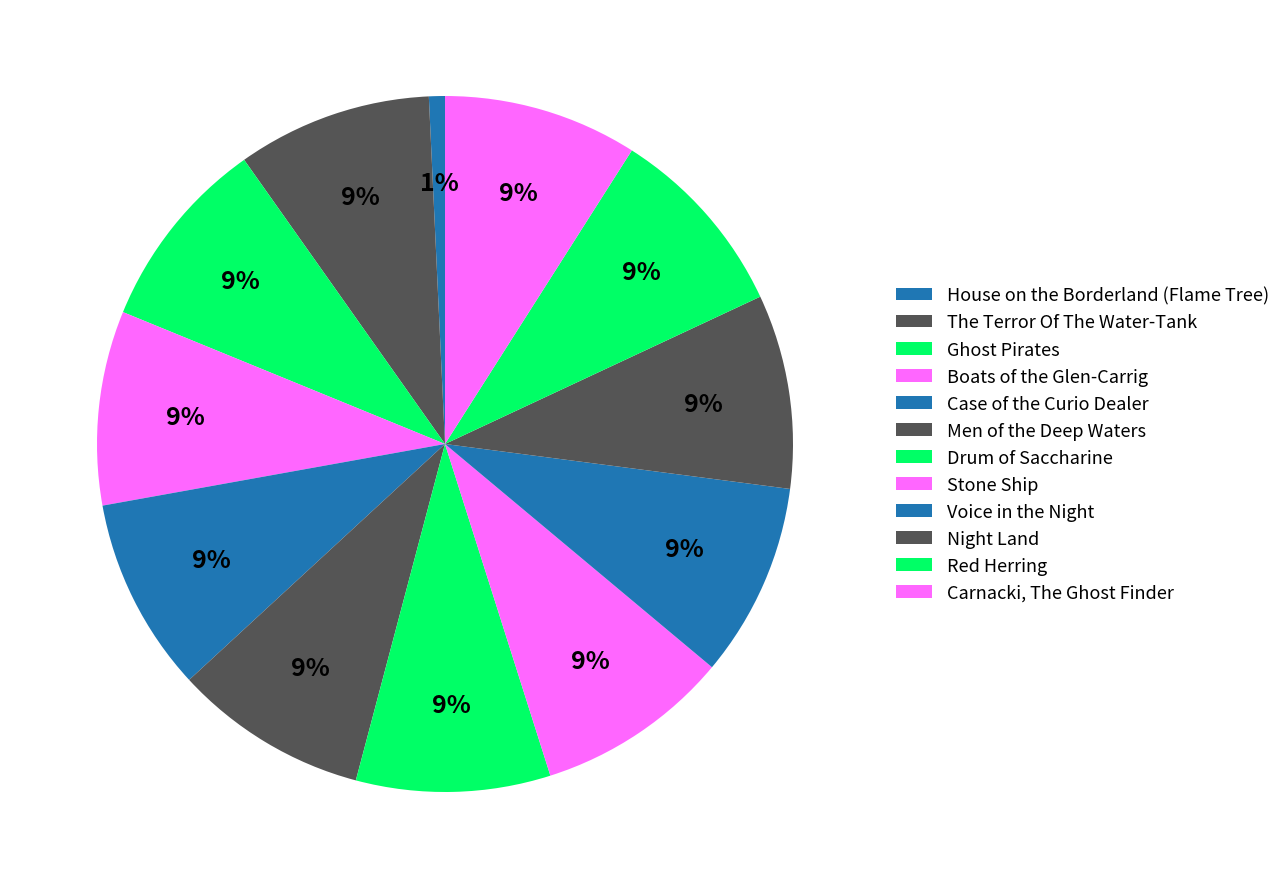

Approximately how many times larger is the value at Ghost Pirates compared to Red Herring?

1.0